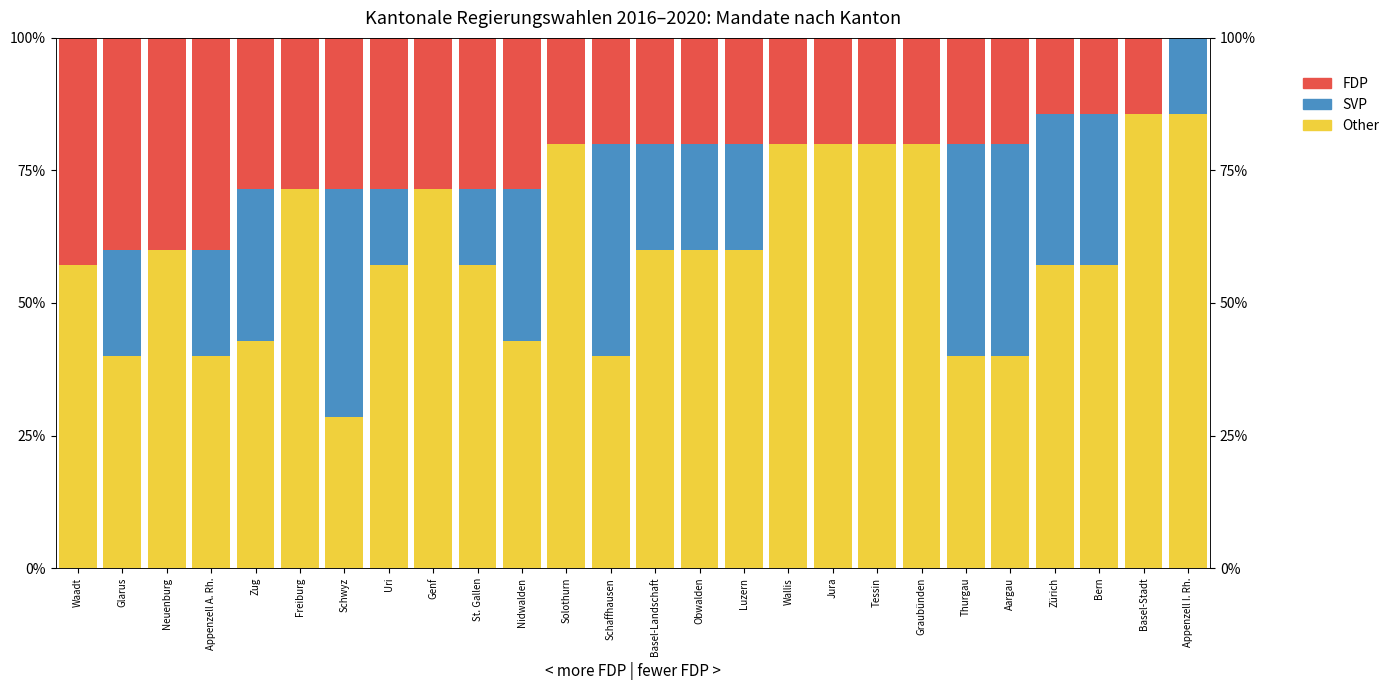

What is the sum of all SVP values?

420.0